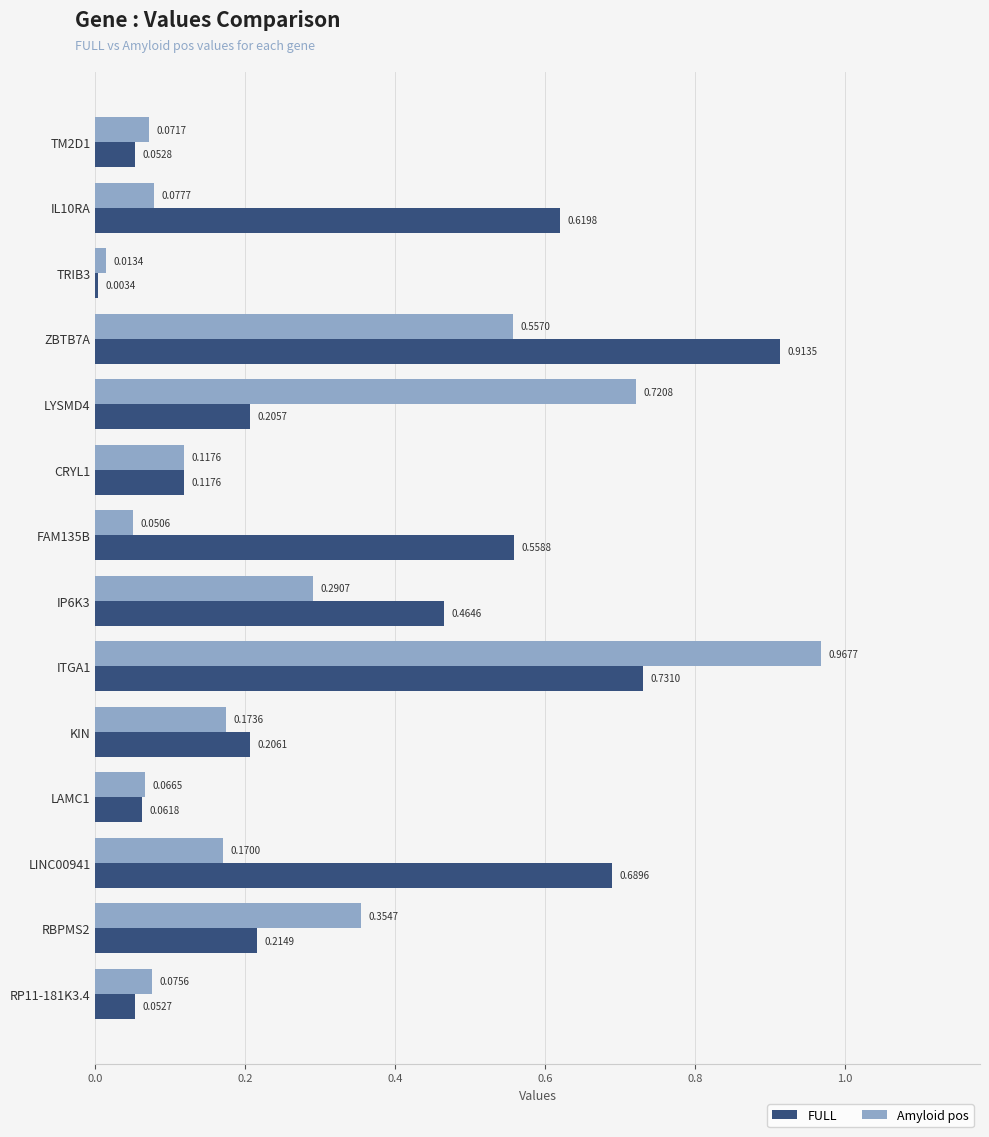

At which category is the sum across all series the highest?

ITGA1